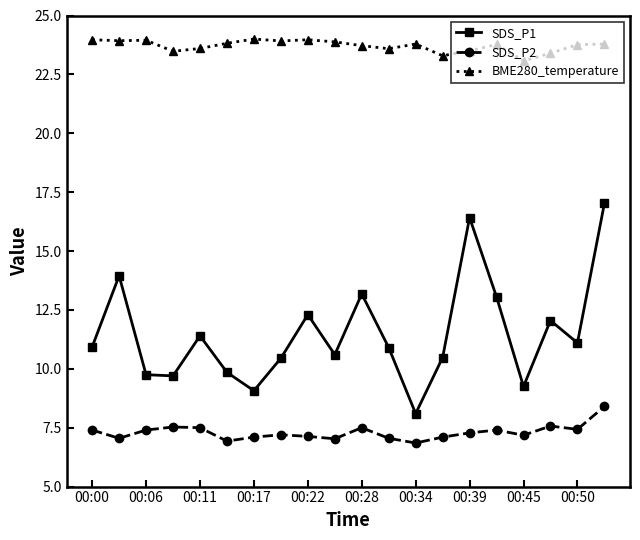

True or false: SDS_P1 and SDS_P2 intersect in this chart.

False